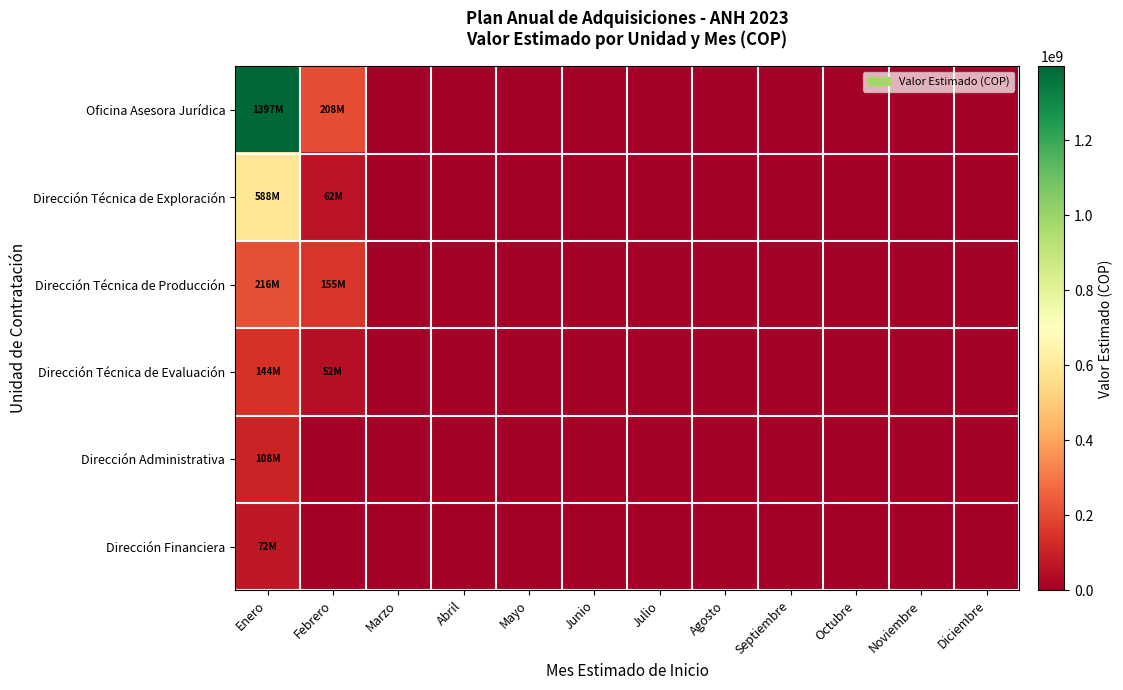

Which series has the widest spread of values?

Oficina Asesora Jurídica